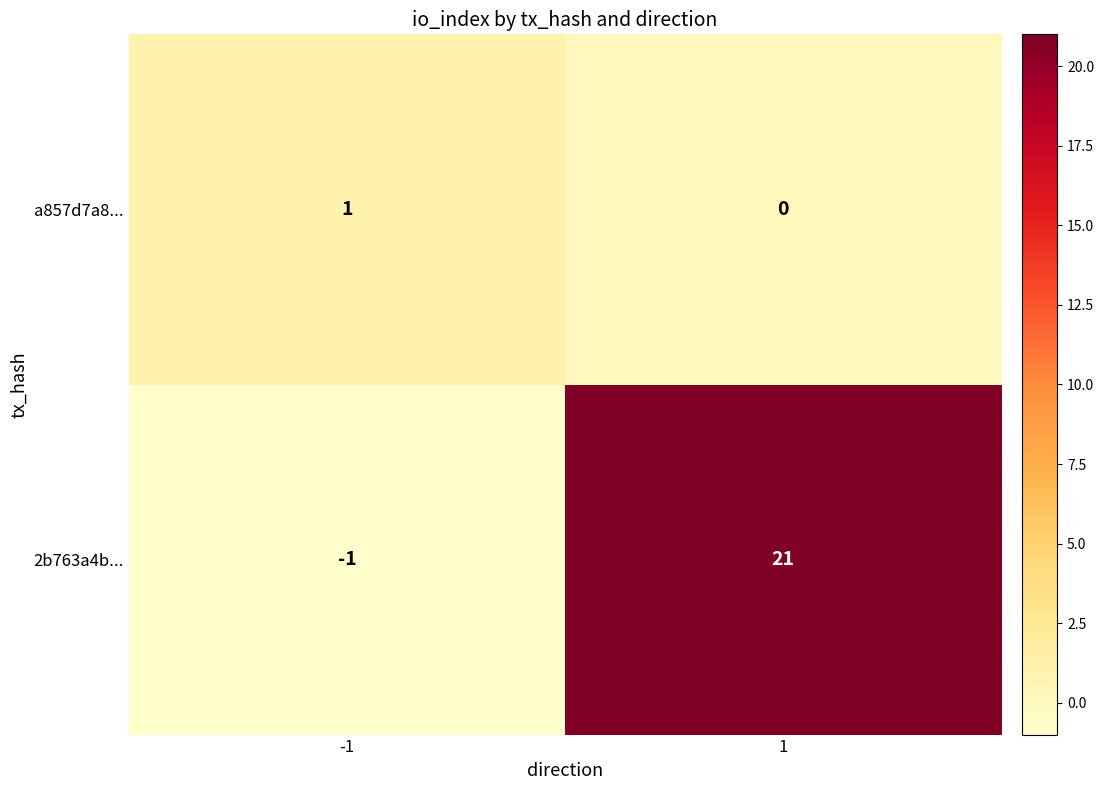

True or false: 2b763a4b... has a value of -1 at -1.

True